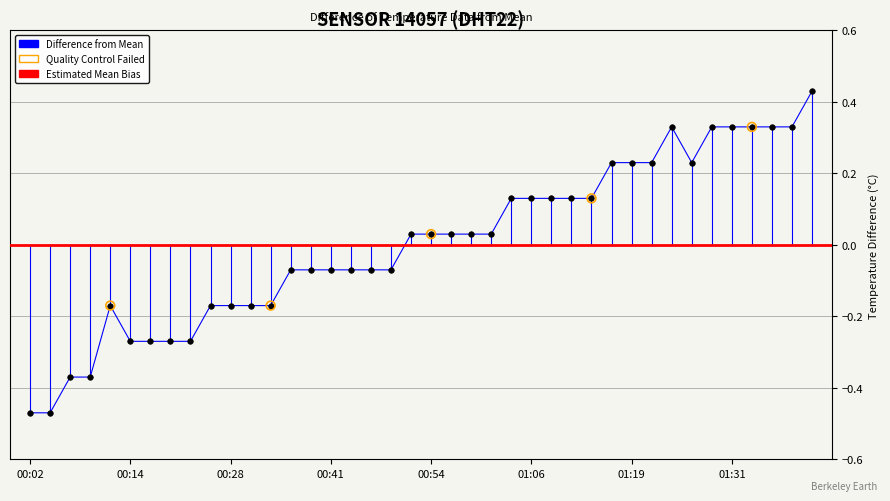

What is the change in value from 00:19 to 00:49?

+0.2